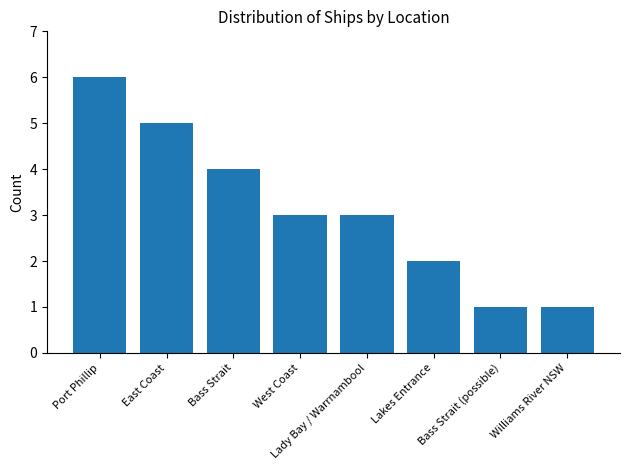

Is it true that the value at Lakes Entrance is 2?

True